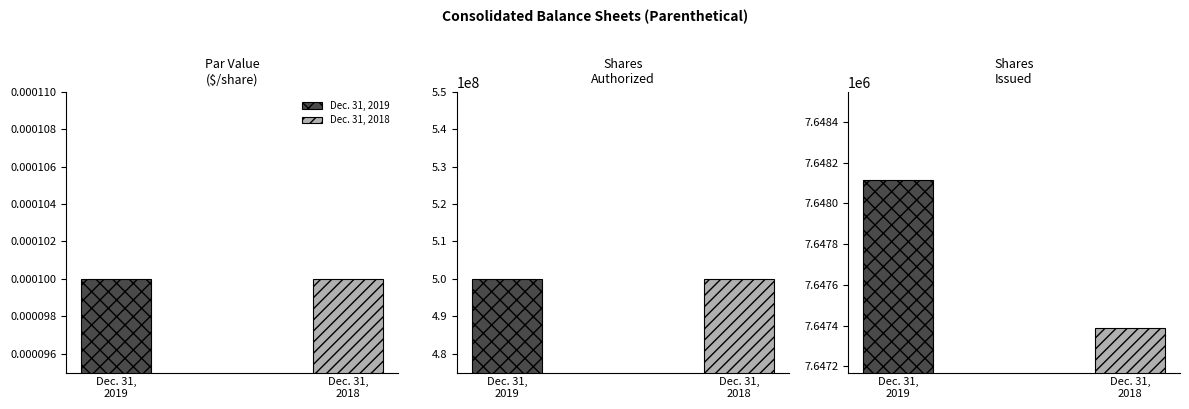

Rank the series at Common stock, par value from lowest to highest value.

Dec. 31, 2019, Dec. 31, 2018